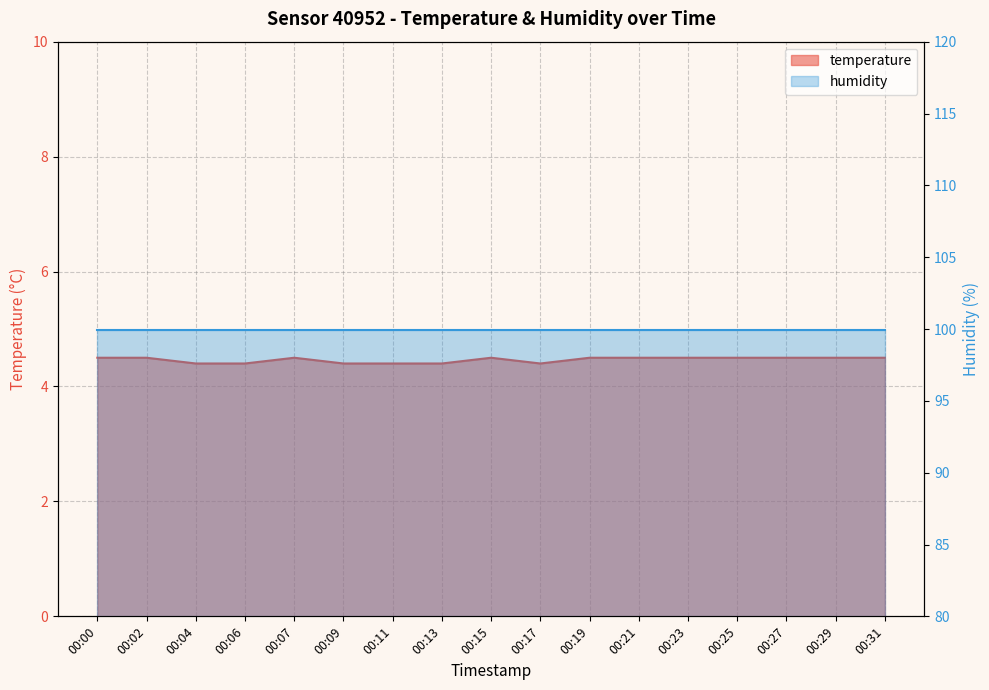

What is the approximate value at 00:11?

4.4